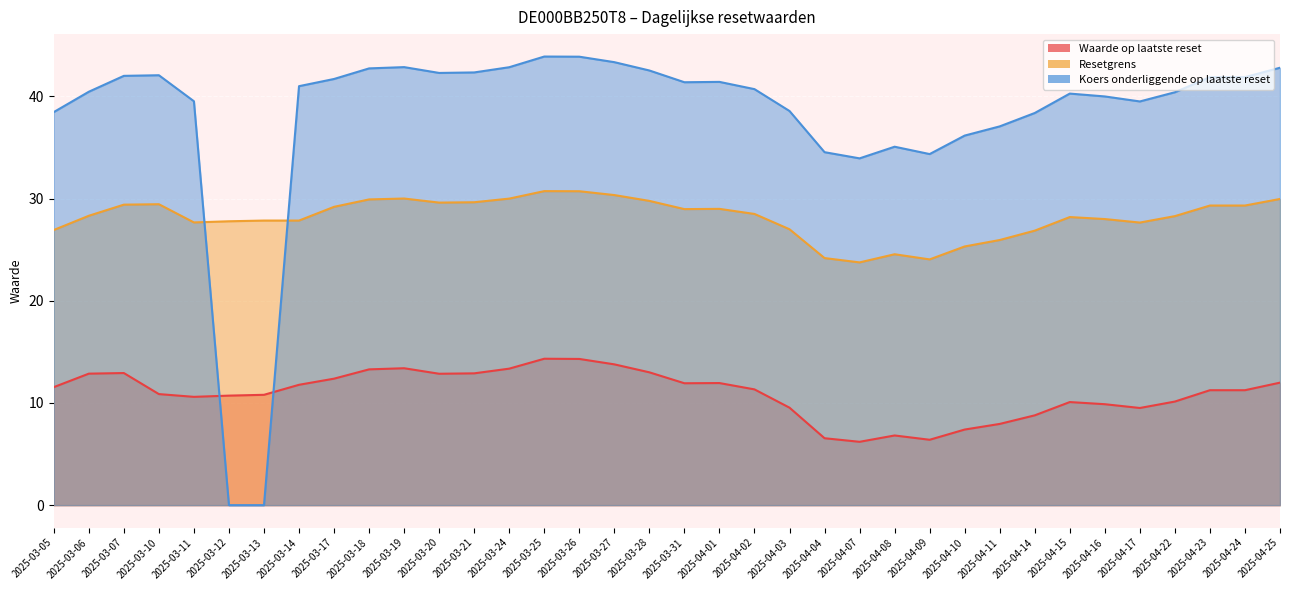

How many lines are shown in the chart?

3